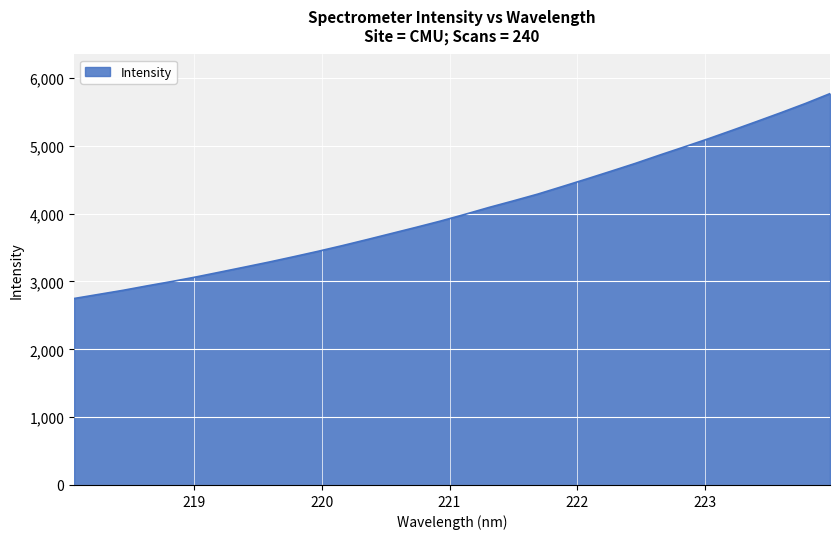

What is the minimum value shown in the chart?

2749.3